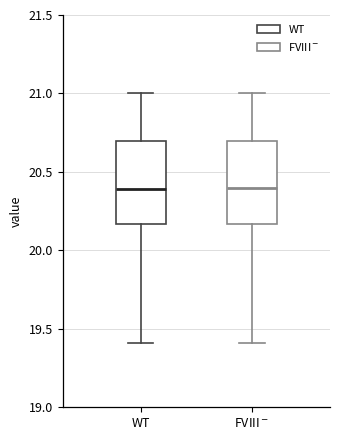

Where does the lower whisker of the box for WT end on the y-axis? The values are not printed on the chart, so give them approximately, as read against the axis.

19.40